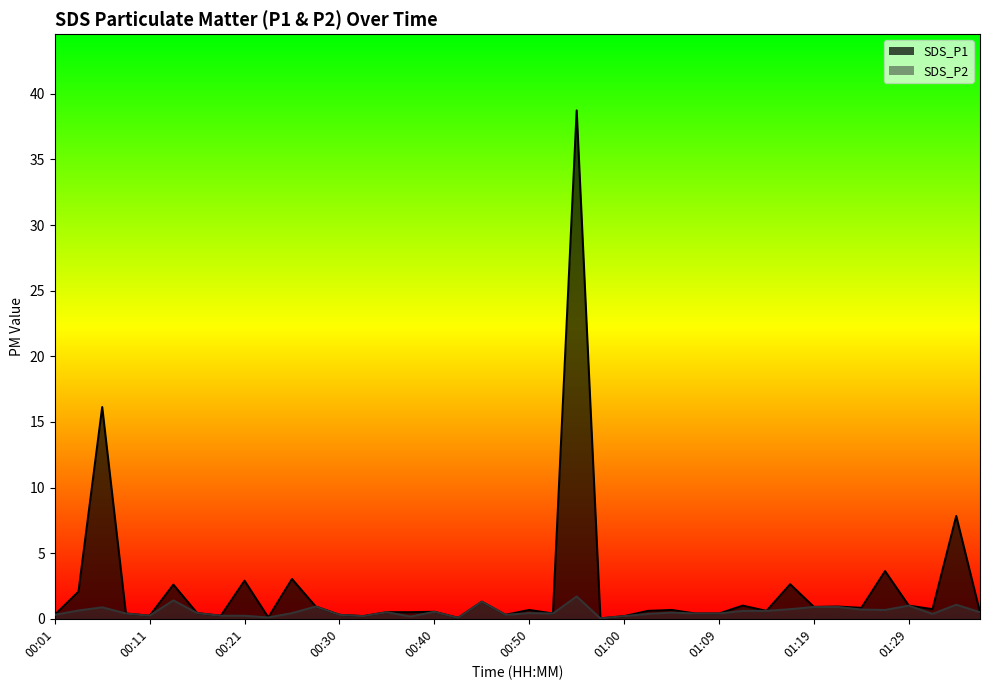

At which category does SDS_P2 reach its first local peak?

00:06